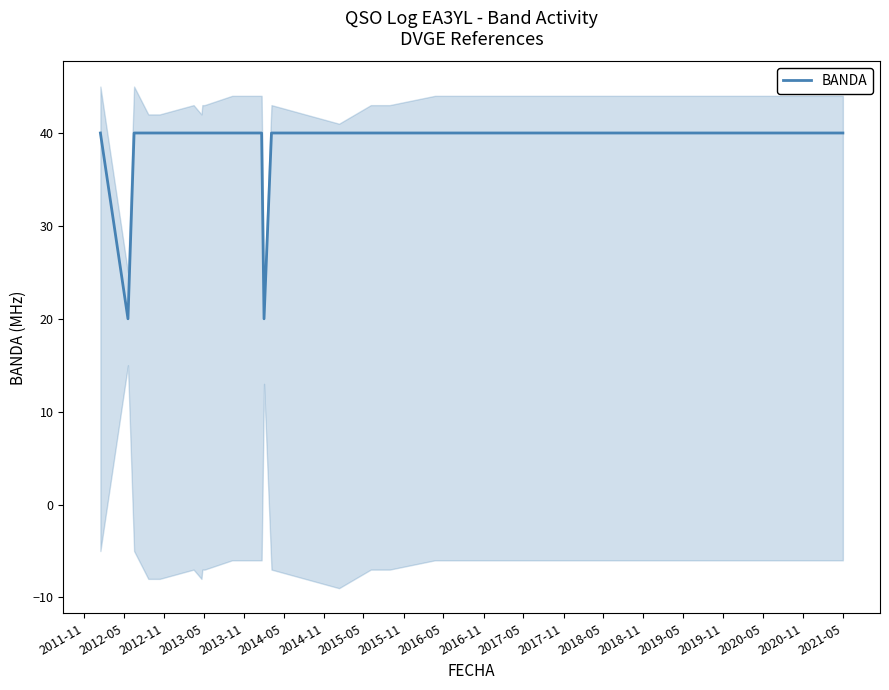

What is the lowest value of the BANDA series?

20